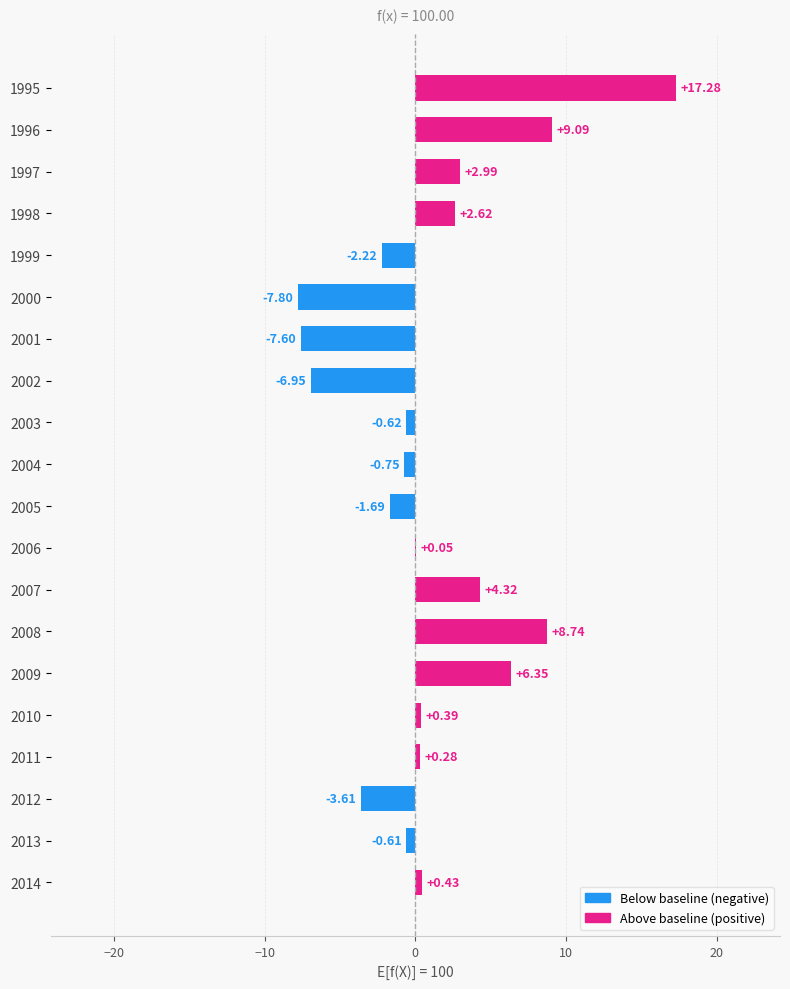

What is the sum of all values?

20.7